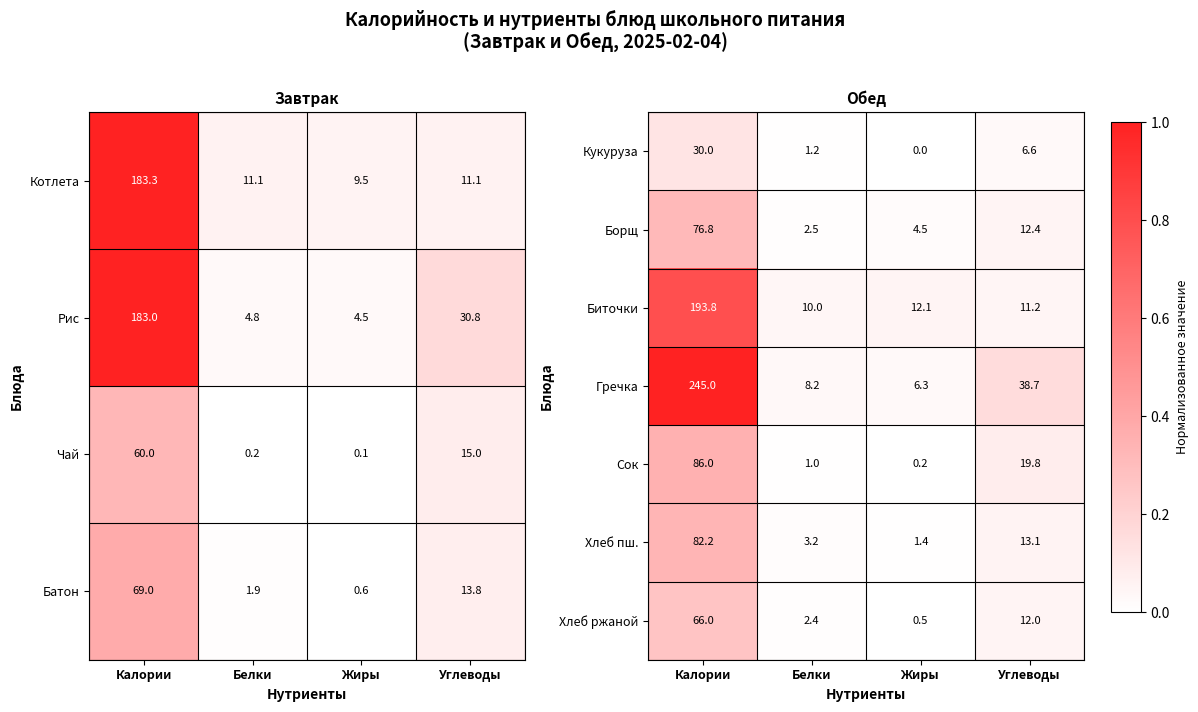

The value of Хлеб ржаной at Жиры is 0.0. True or false?

False